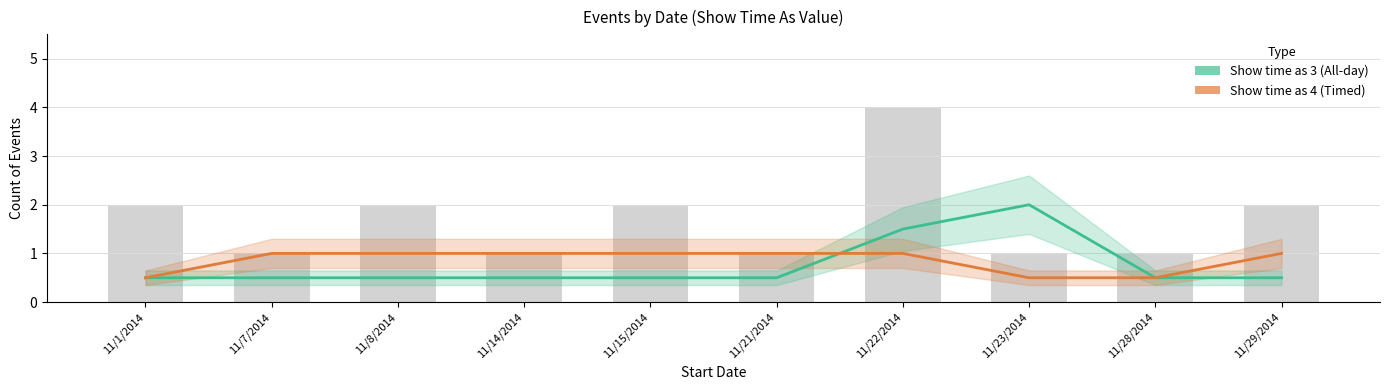

At which label is Show time as 3 (All-day) closest to 1?

11/1/2014